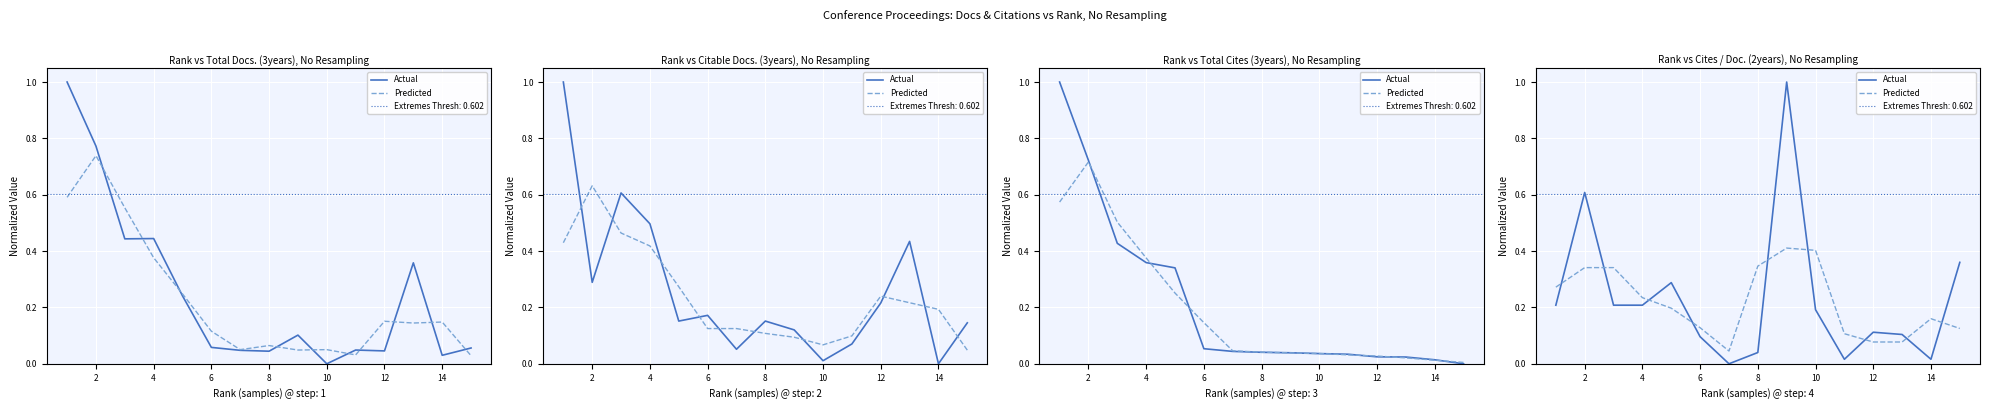

What is the difference between the maximum and minimum values in the Predicted series?

0.4